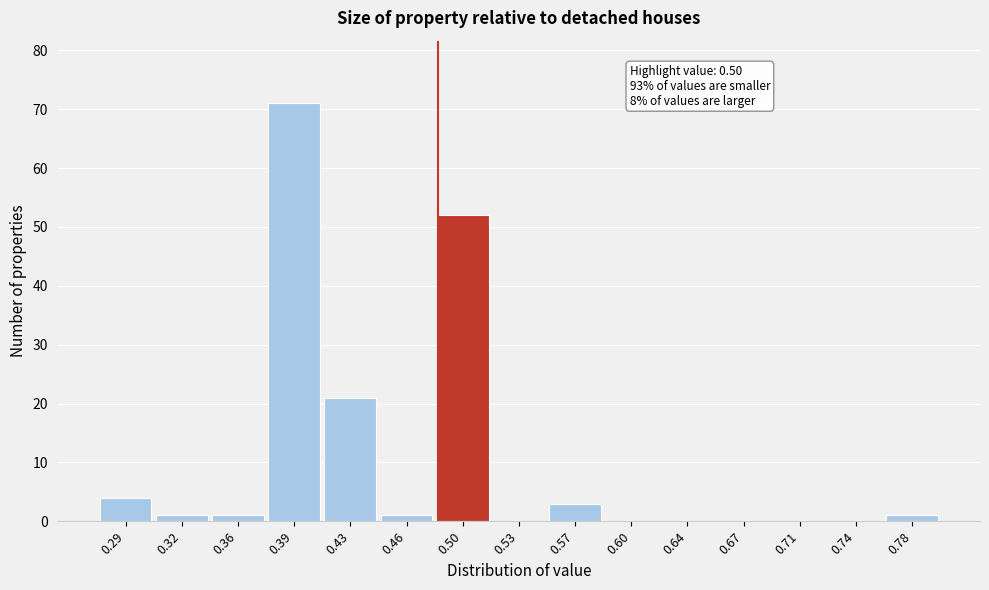

Reading right to left, extract all data points from this chart.

0.78=1	0.74=0	0.71=0	0.67=0	0.64=0	0.60=0	0.57=3	0.53=0	0.50=52	0.46=1	0.43=21	0.39=71	0.36=1	0.32=1	0.29=4